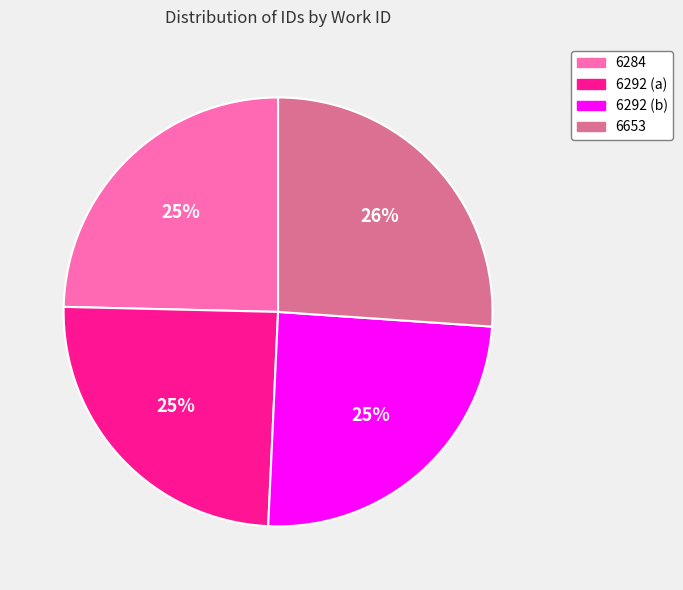

To the nearest percent, what is the average slice percentage?

25%